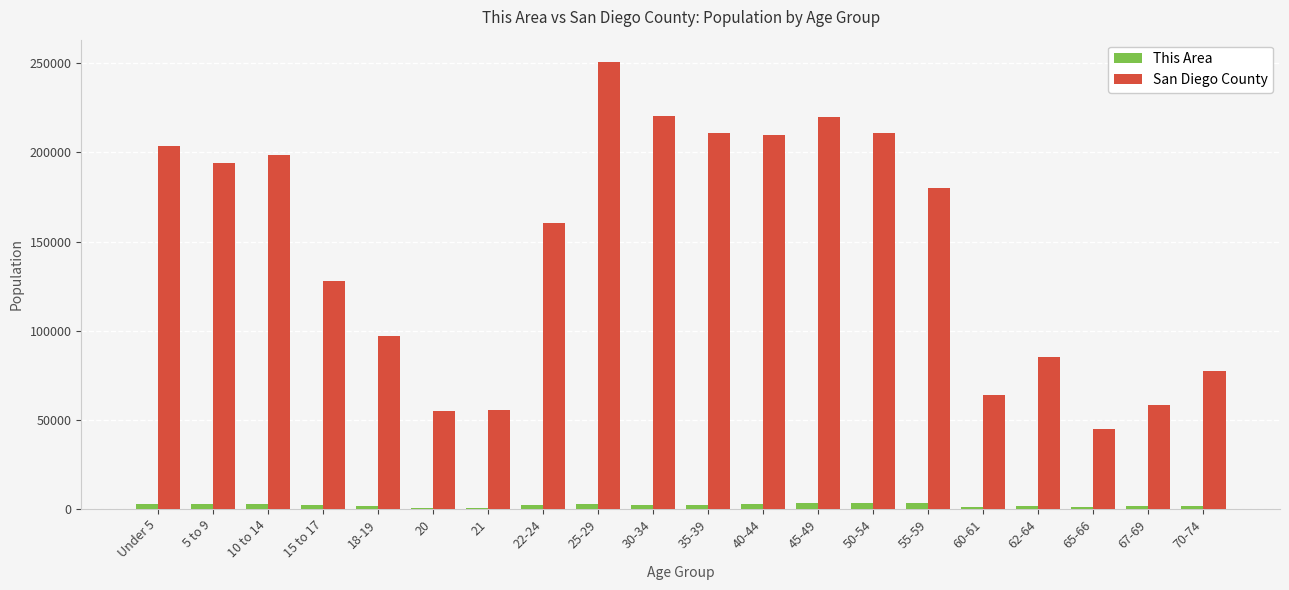

What value does the San Diego County series have at 18-19?

97095